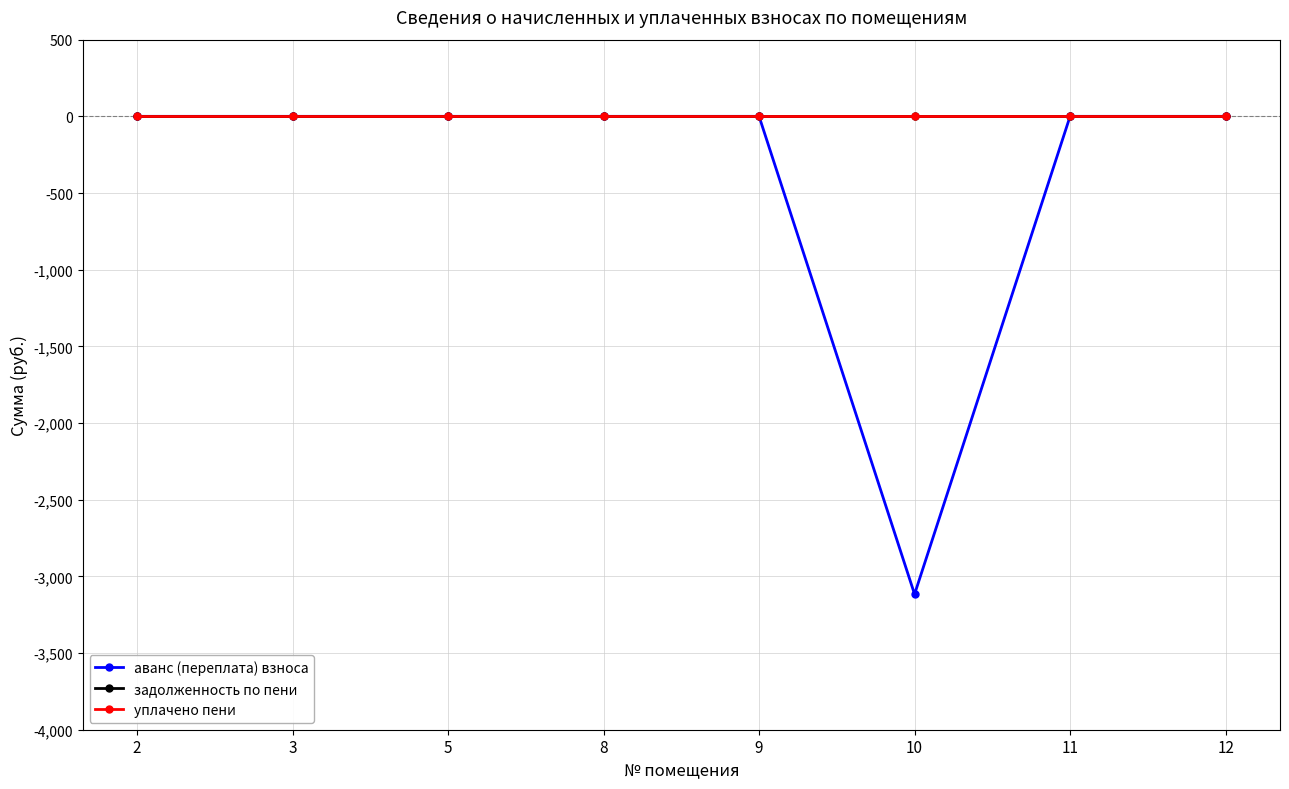

Which series changed the most between 3 and 9?

аванс (переплата) взноса